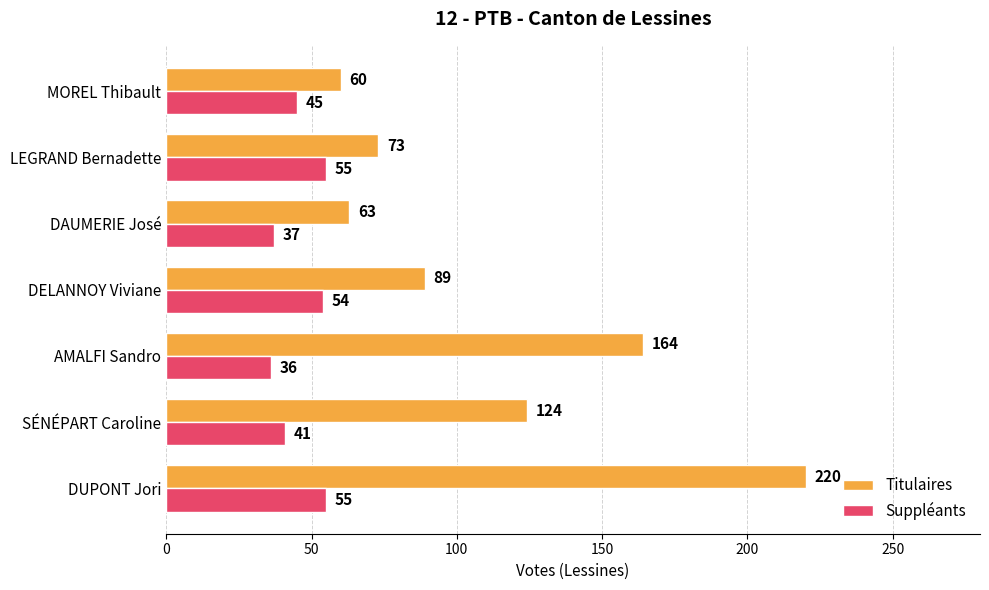

The Suppléants series shows 54 at DAUMERIE José. True or false?

False